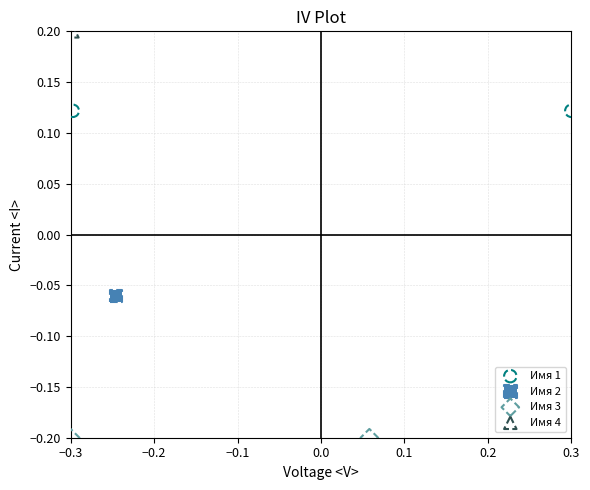

Which series contains the highest Y value?

Имя 4